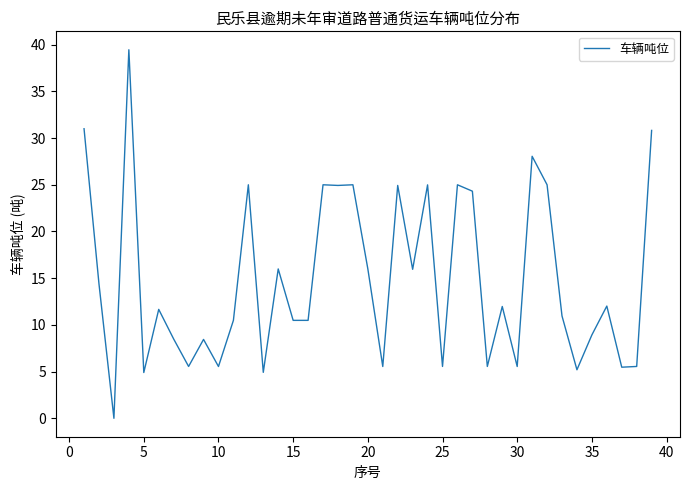

What is the greatest value displayed?

39.5